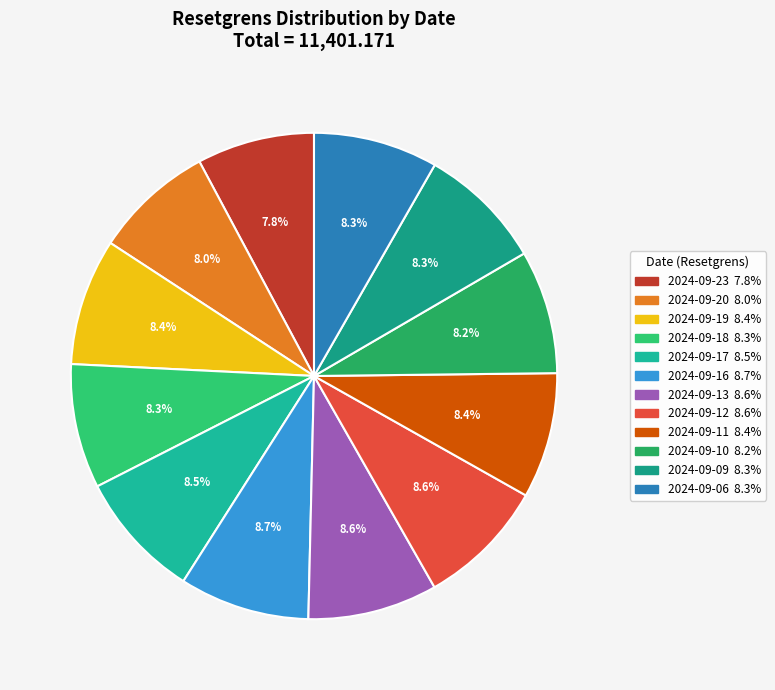

How many slices are in this pie chart?

12